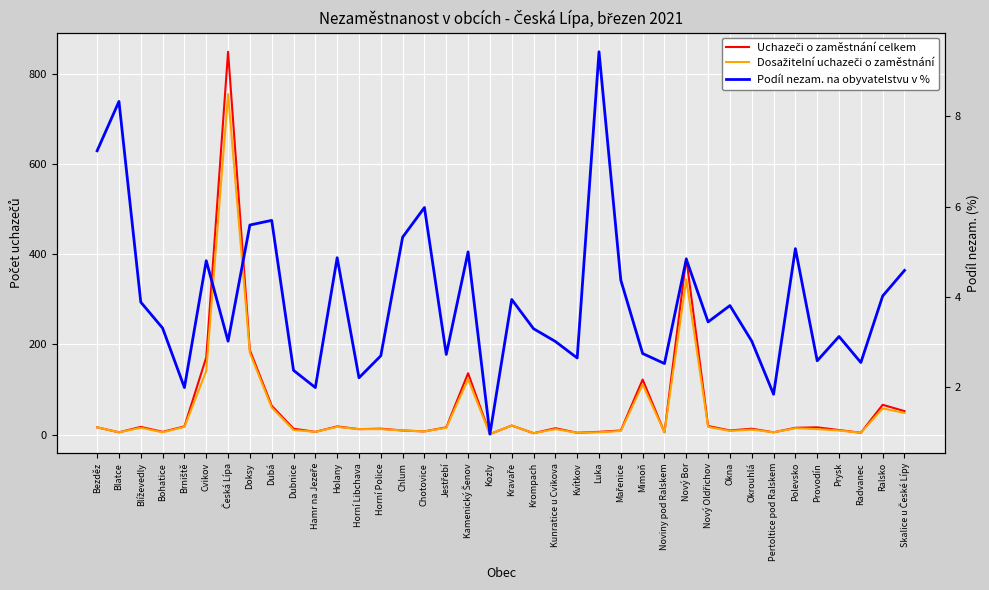

True or false: Uchazeči o zaměstnání celkem has a value of 284.6 at Doksy.

False